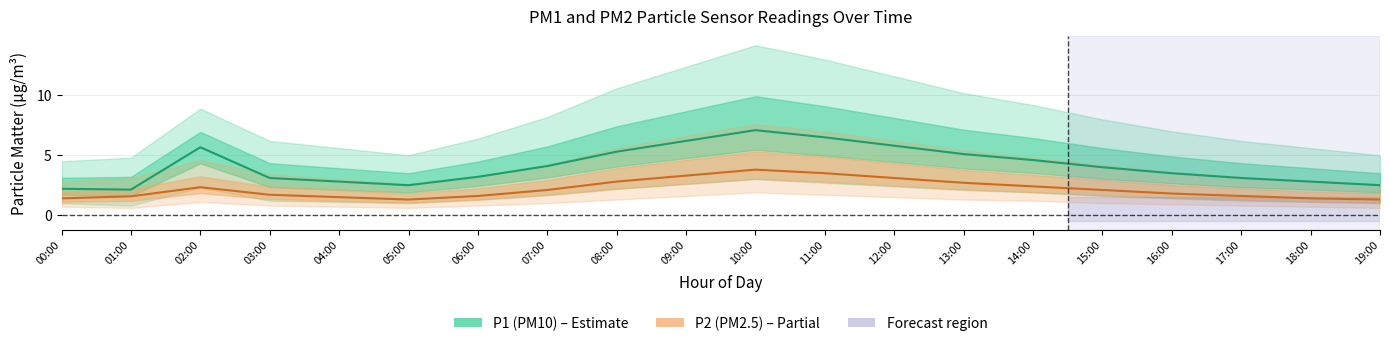

At which label is P1 (PM10) closest to 4?

15:00